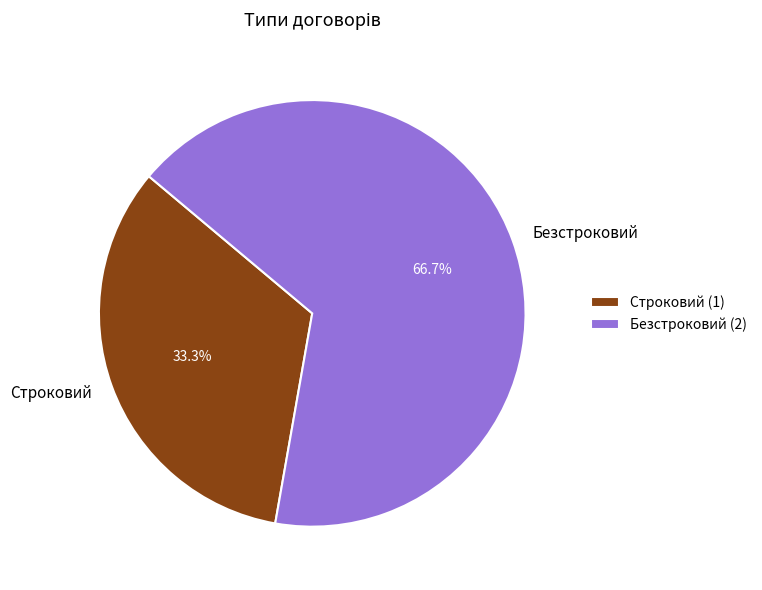

To the nearest percent, what percentage of the pie is Безстроковий?

67%